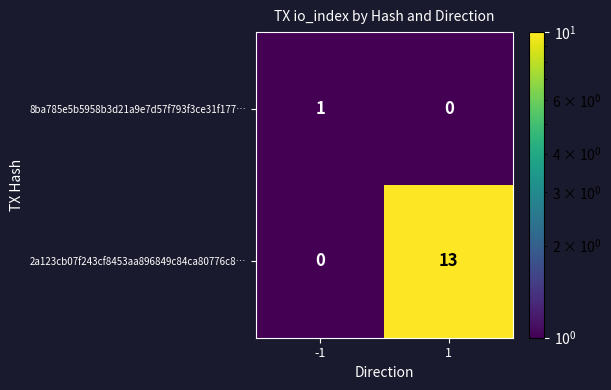

Rank the categories by 2a123cb07f243cf8453aa896849c84ca80776c8… value from lowest to highest.

-1, 1